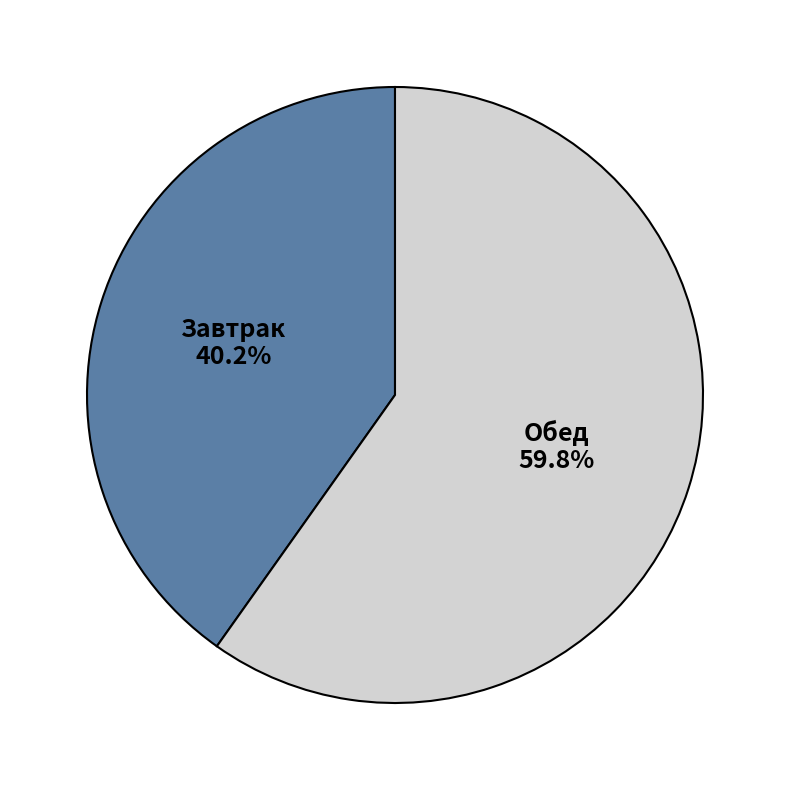

Between Завтрак and Обед, which is larger?

Обед